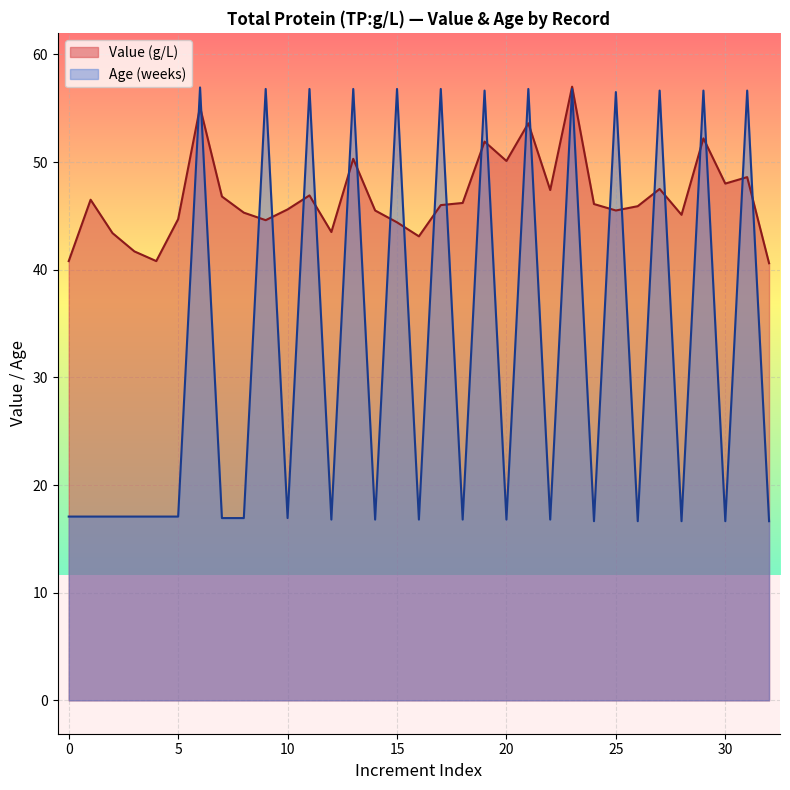

True or false: Value (g/L) and Age (weeks) cross at least once.

True